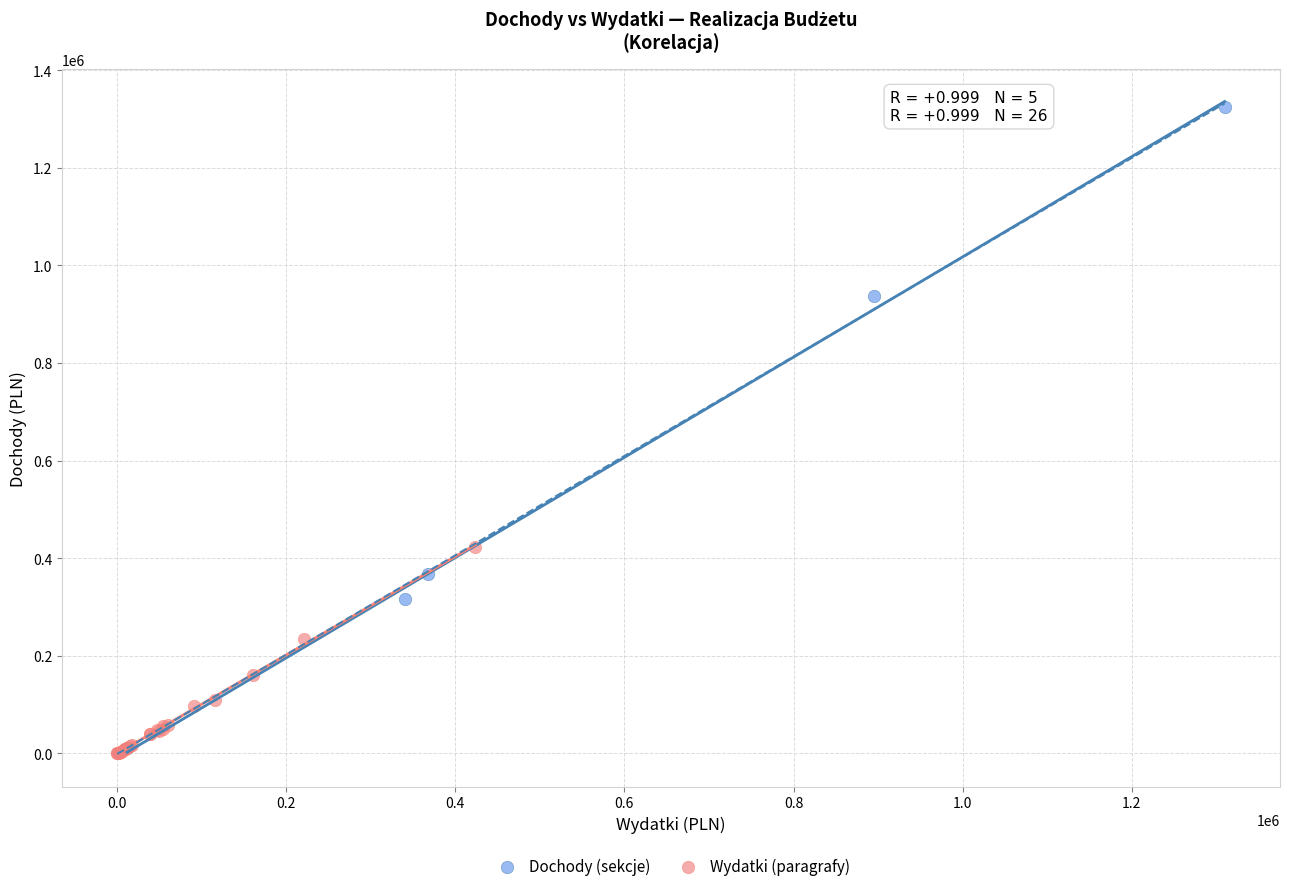

Which series contains the highest Y value?

Dochody (sekcje)